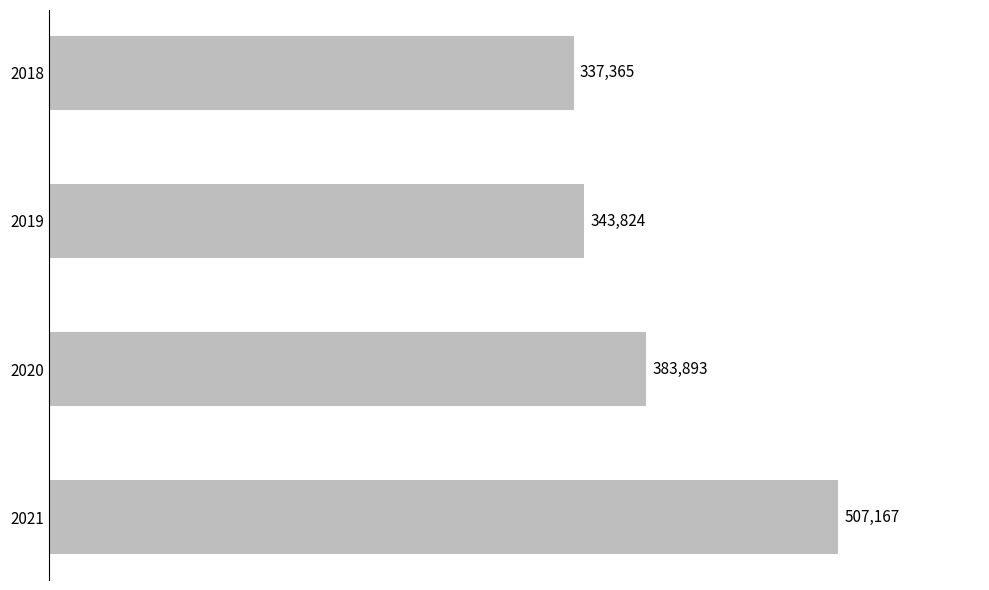

What is the difference between the second highest and minimum values?

46528